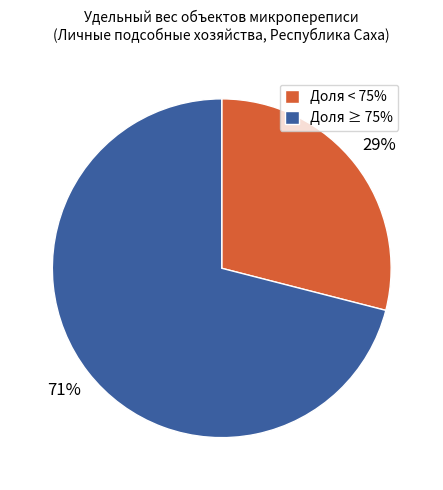

Which slice is the largest?

Доля ≥ 75%